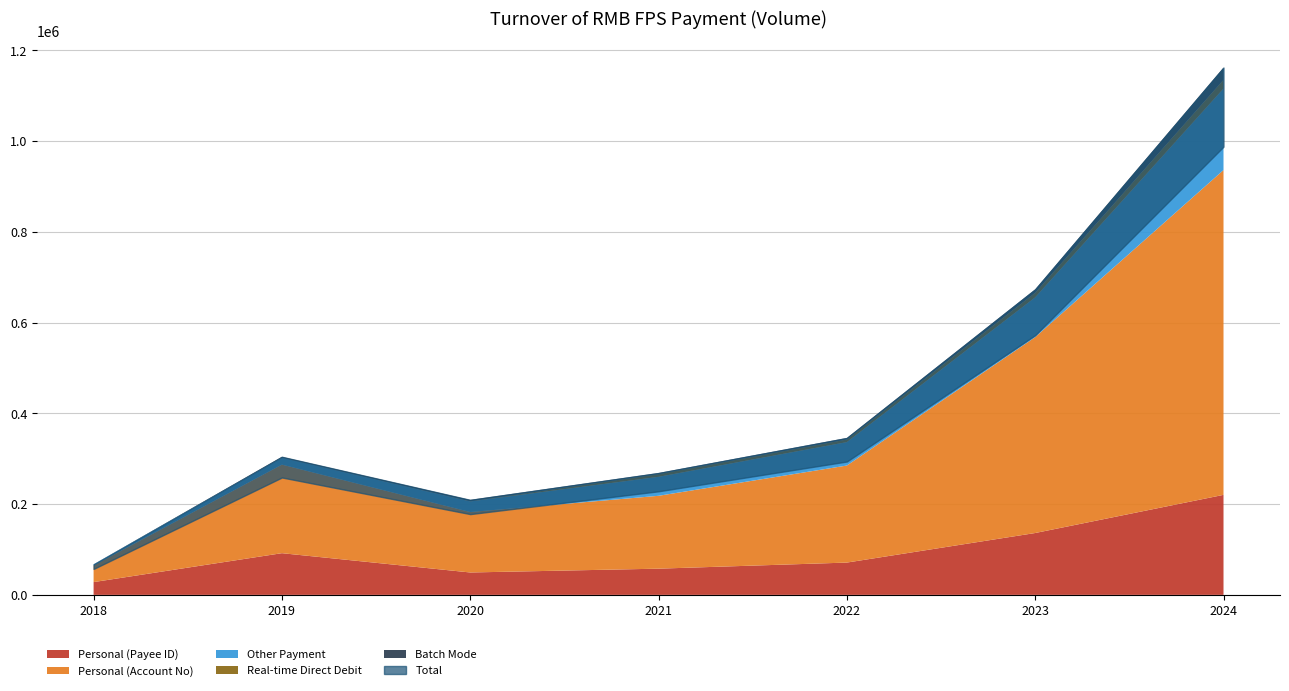

True or false: Real-time Direct Debit and Total cross at least once.

False